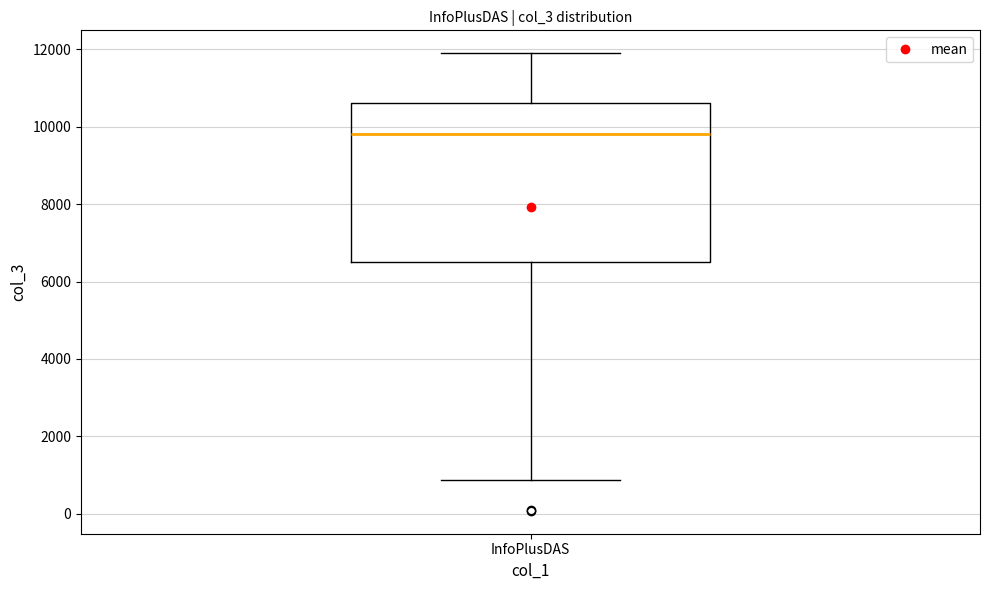

Read this box plot against the y-axis: the position of the median line, the range covered by the box, and the ends of both whiskers. The values are not printed on the chart, so give them approximately, as read against the axis.

median 9800, box 6600 to 10600, whiskers 800 to 12000